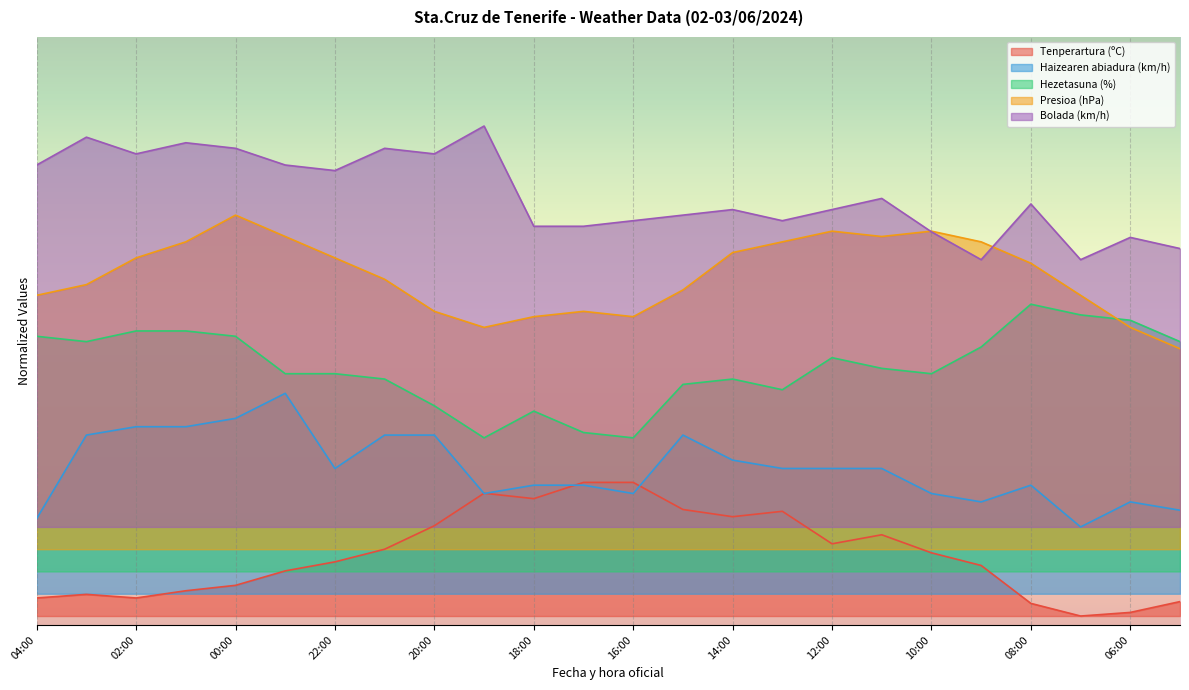

What is the value of the Presioa (hPa) point at the 19th from the left?

86.4